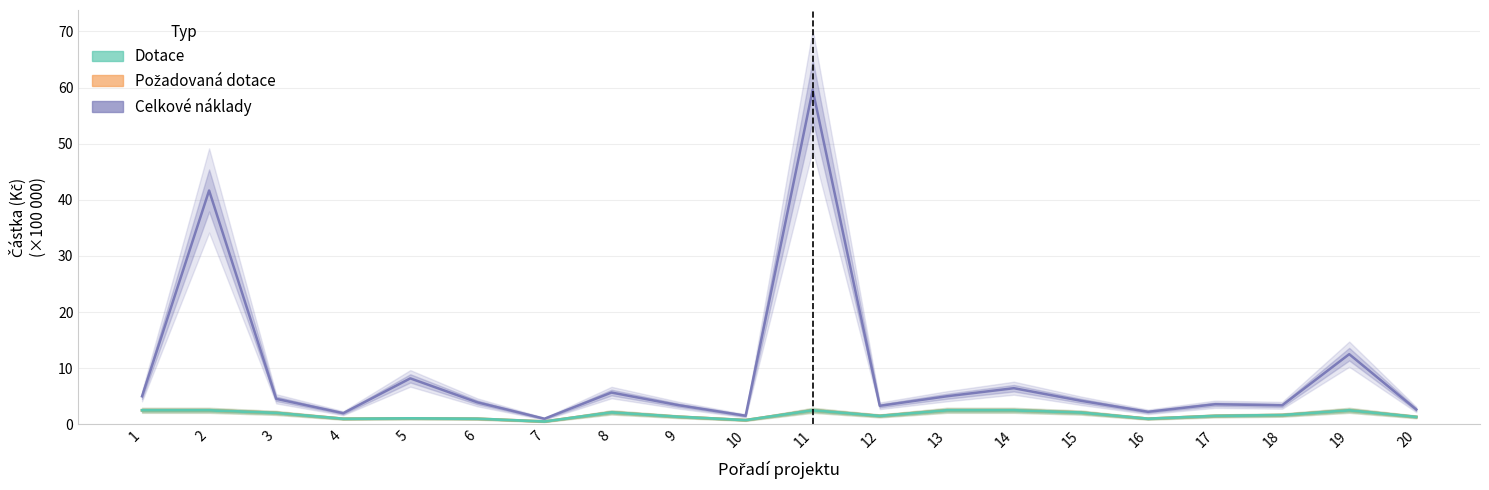

In Požadovaná dotace, how many points are higher than both neighbors (excluding endpoints)?

4